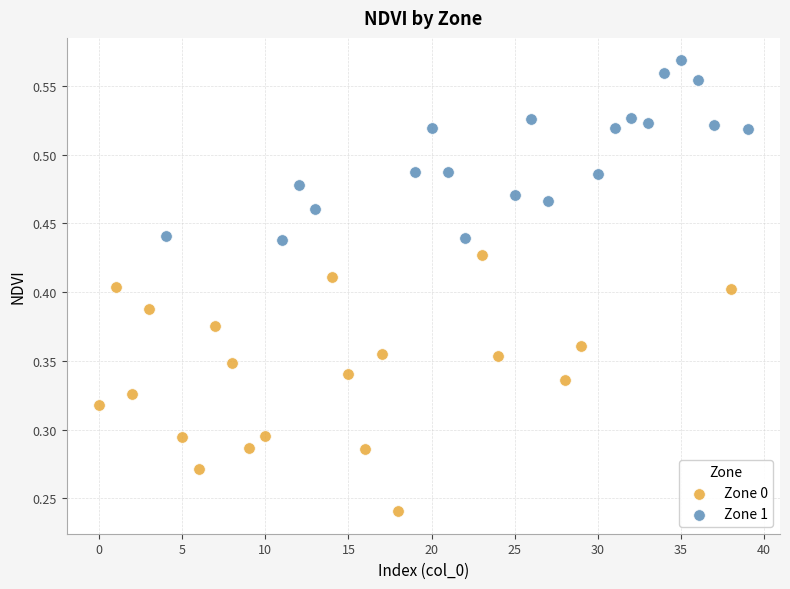

Which series contains the lowest Y value?

Zone 0